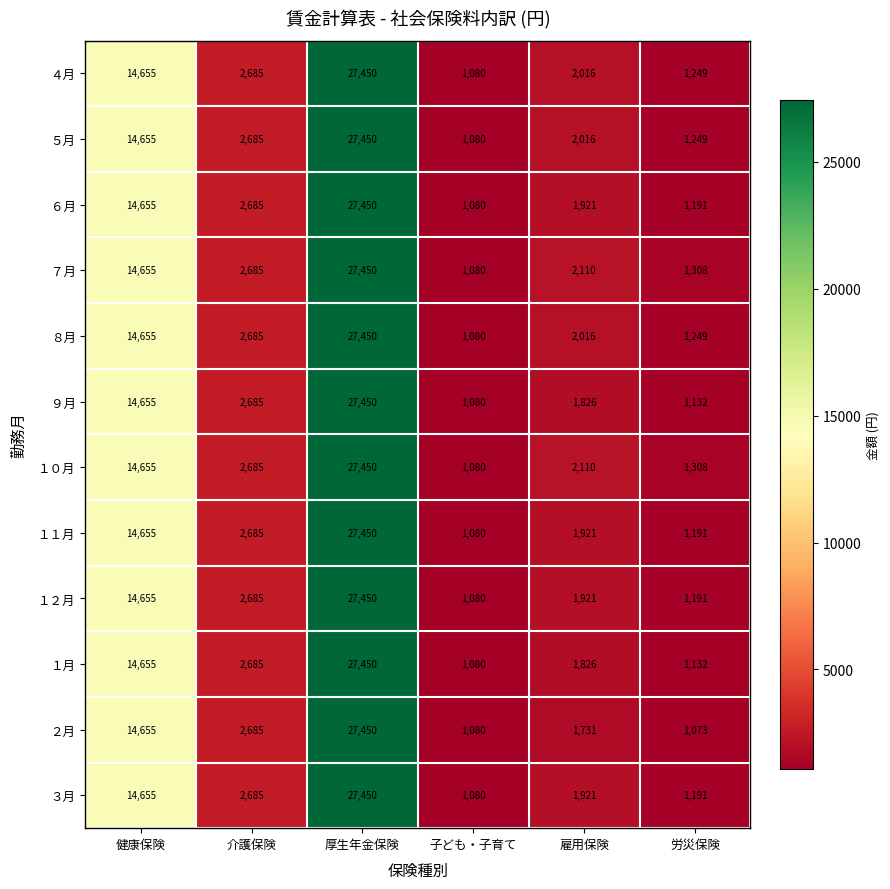

Count the number of categories in the chart.

6